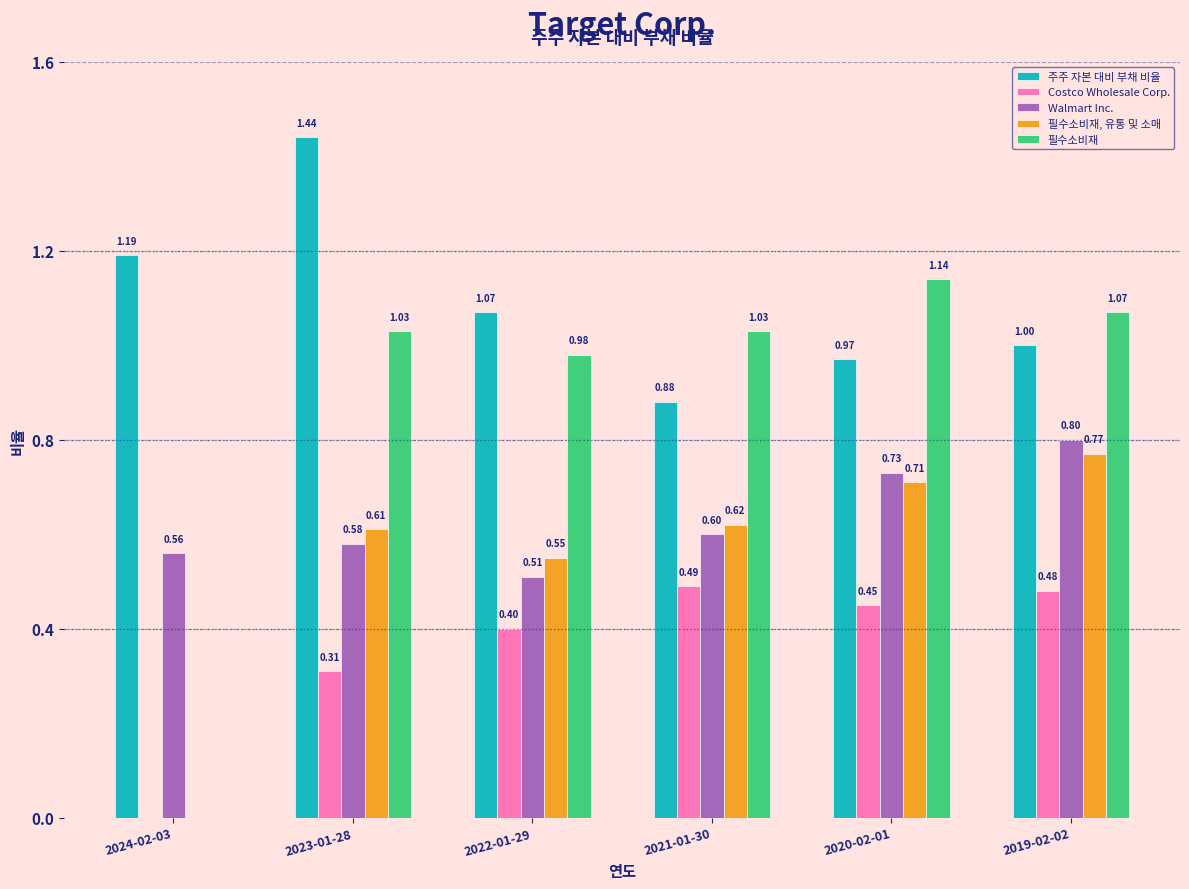

What is the sum of all 필수소비재, 유통 및 소매 values?

3.3